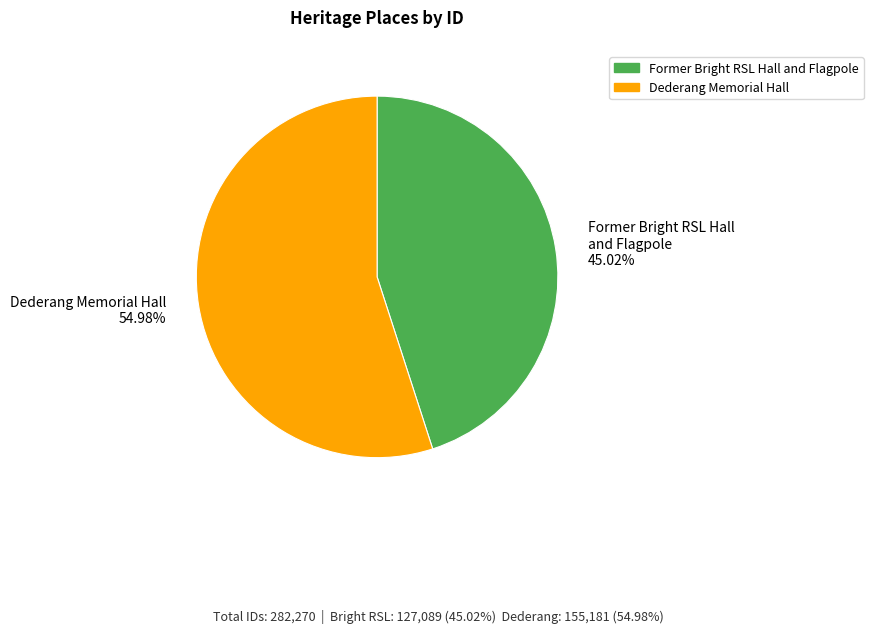

What is the smallest slice in the pie chart?

Former Bright RSL Hall and Flagpole